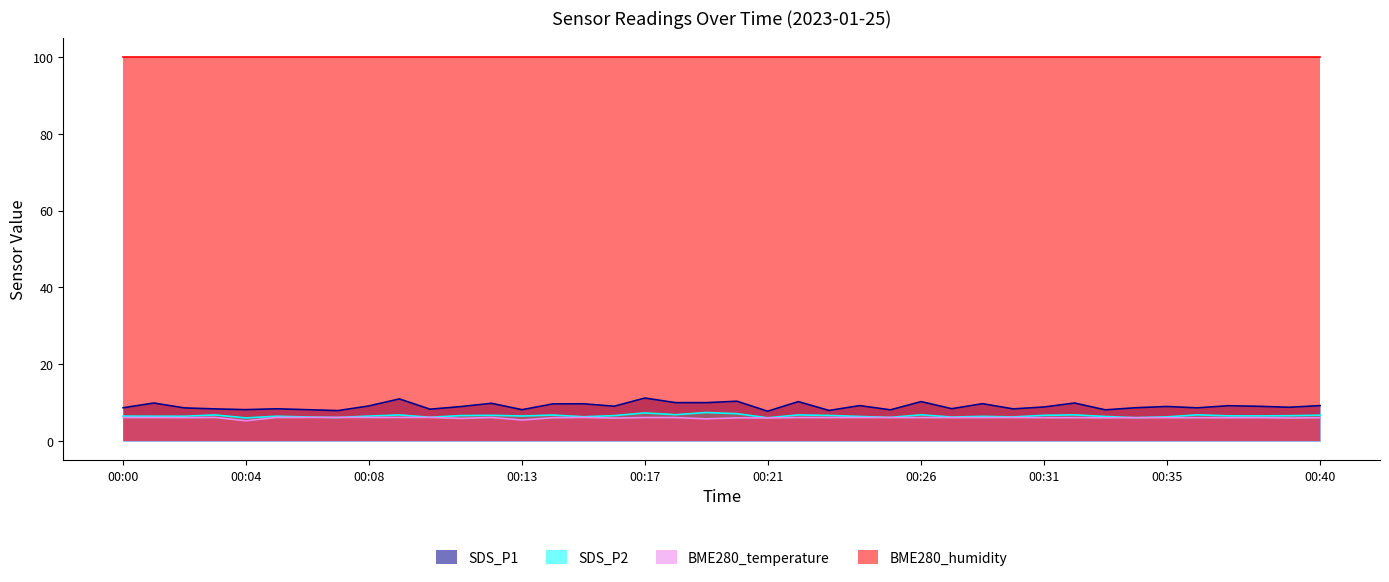

Which category has the lowest value in the SDS_P1 series?

00:21